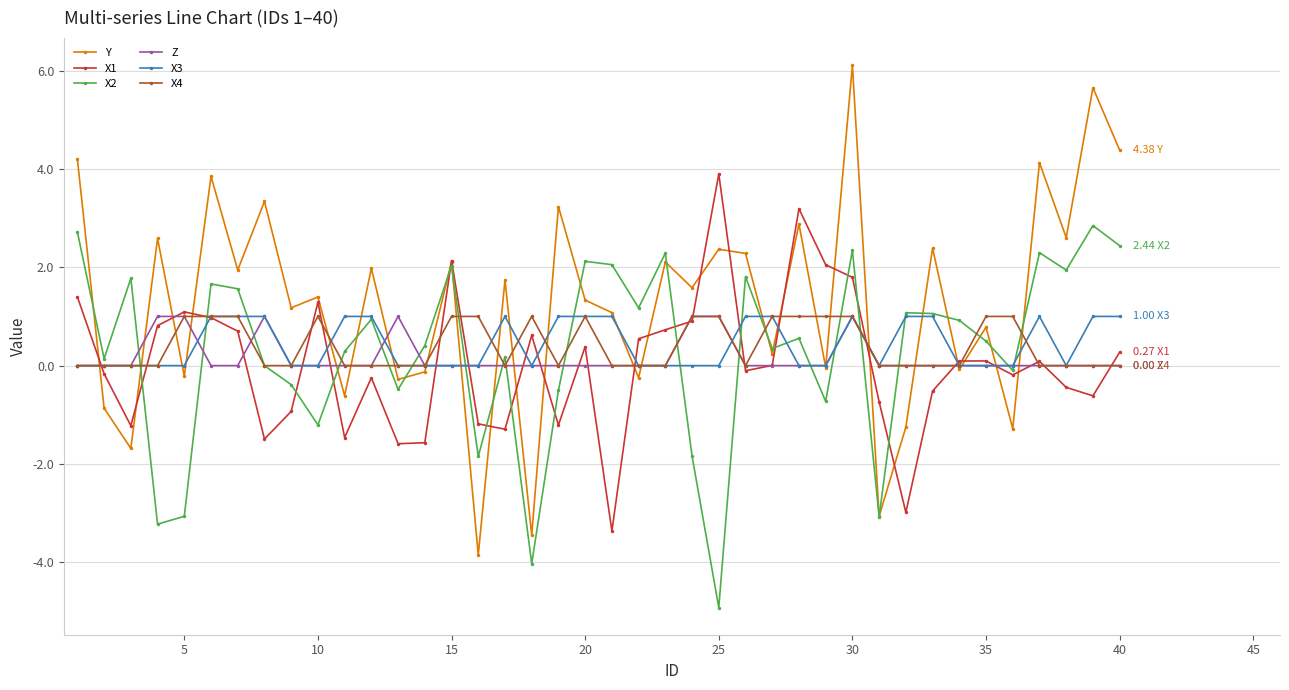

Which series has the widest spread of values?

Y